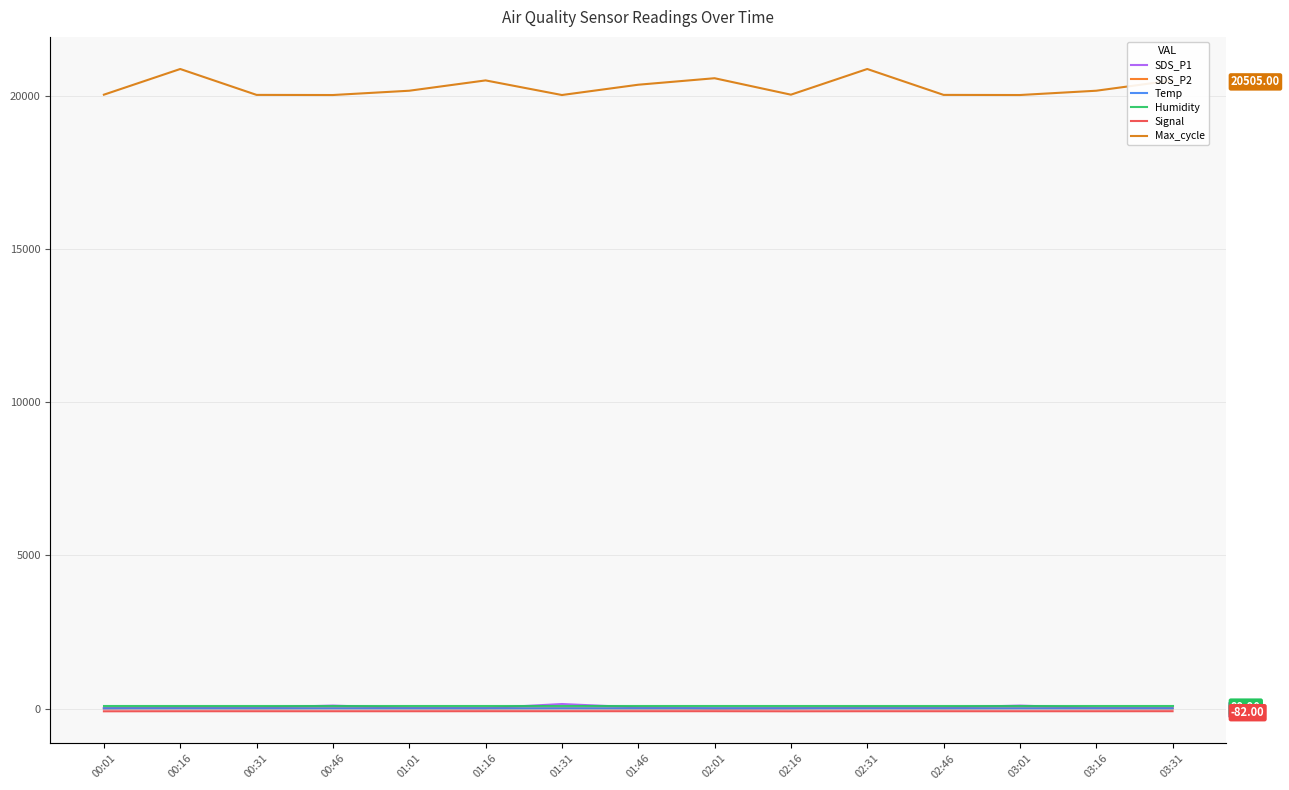

True or false: SDS_P1 and SDS_P2 cross at least once.

False